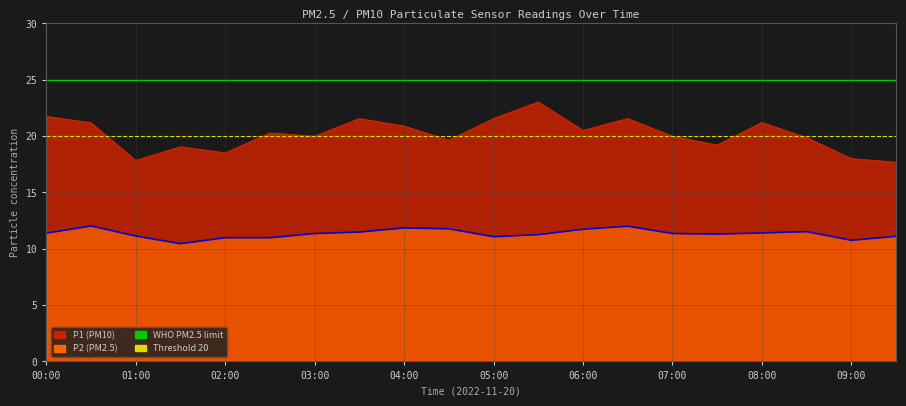

Which category has the highest value across all series?

00:00